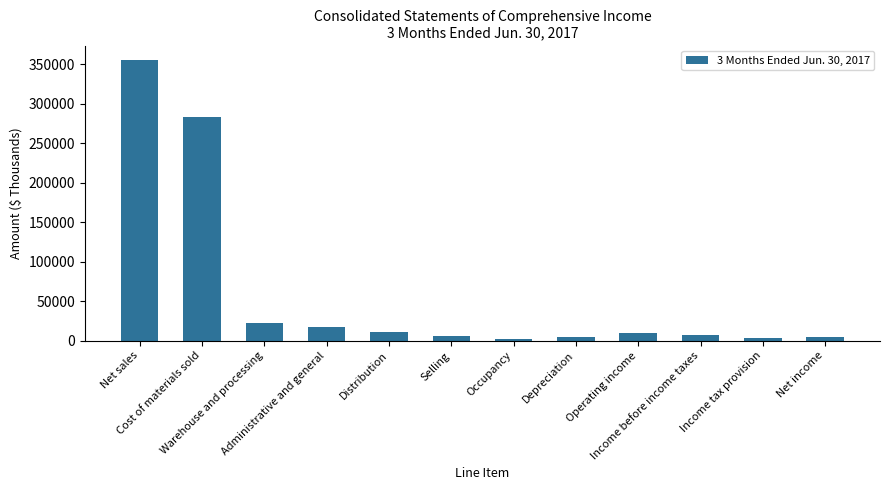

What is the change in value from Warehouse and processing to Income tax provision?

-18818